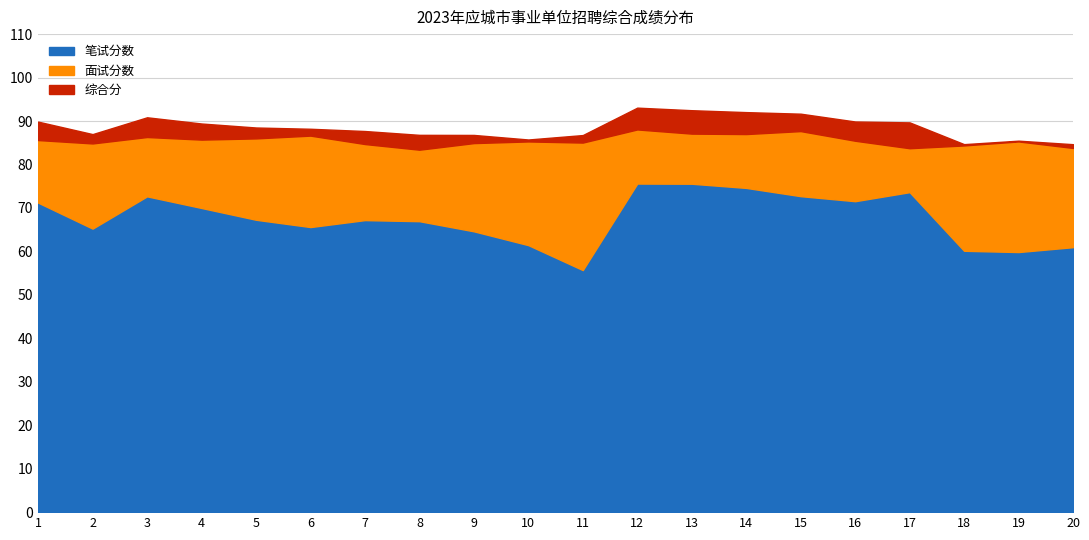

True or false: 综合分 has a value of 38.5 at 9.

False